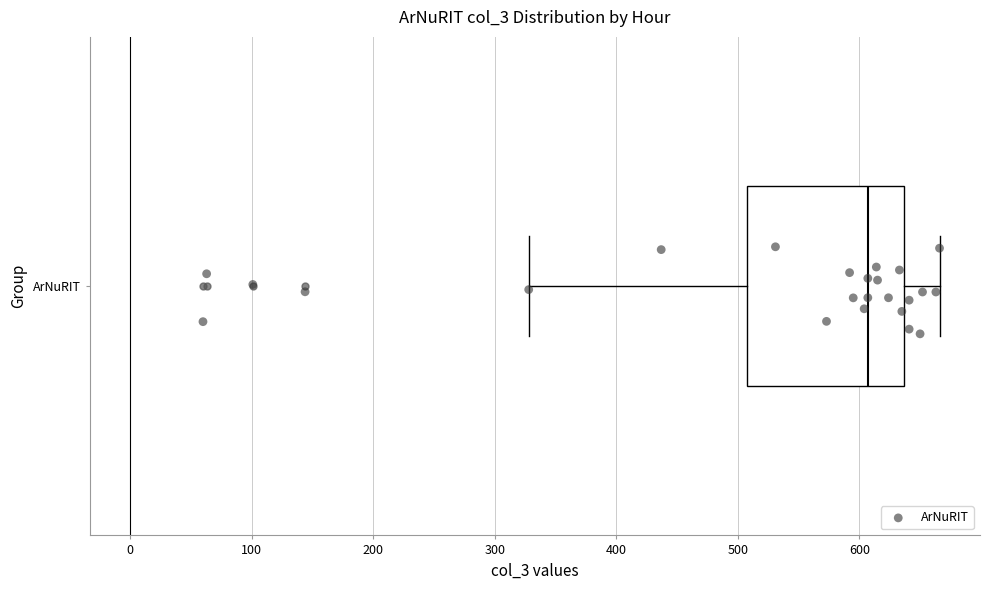

Transcribe this box plot: give where the median line is, the range the box spans, and where the two whiskers end, as read against the x-axis. The values are not printed on the chart, so give them approximately, as read against the axis.

median 610, box 510 to 640, whiskers 330 to 670